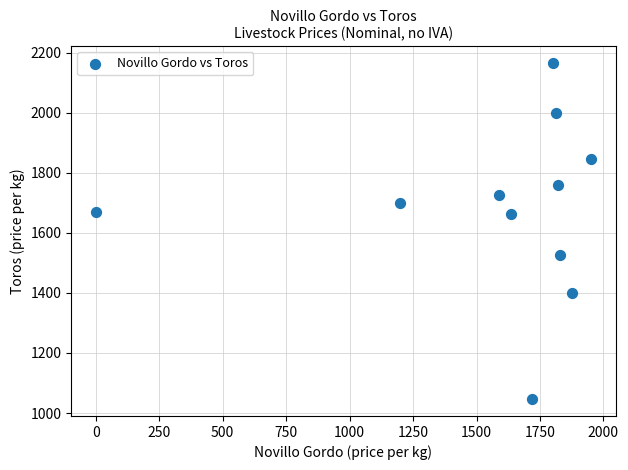

What is the range of Y values (max minus min)?

1119.4